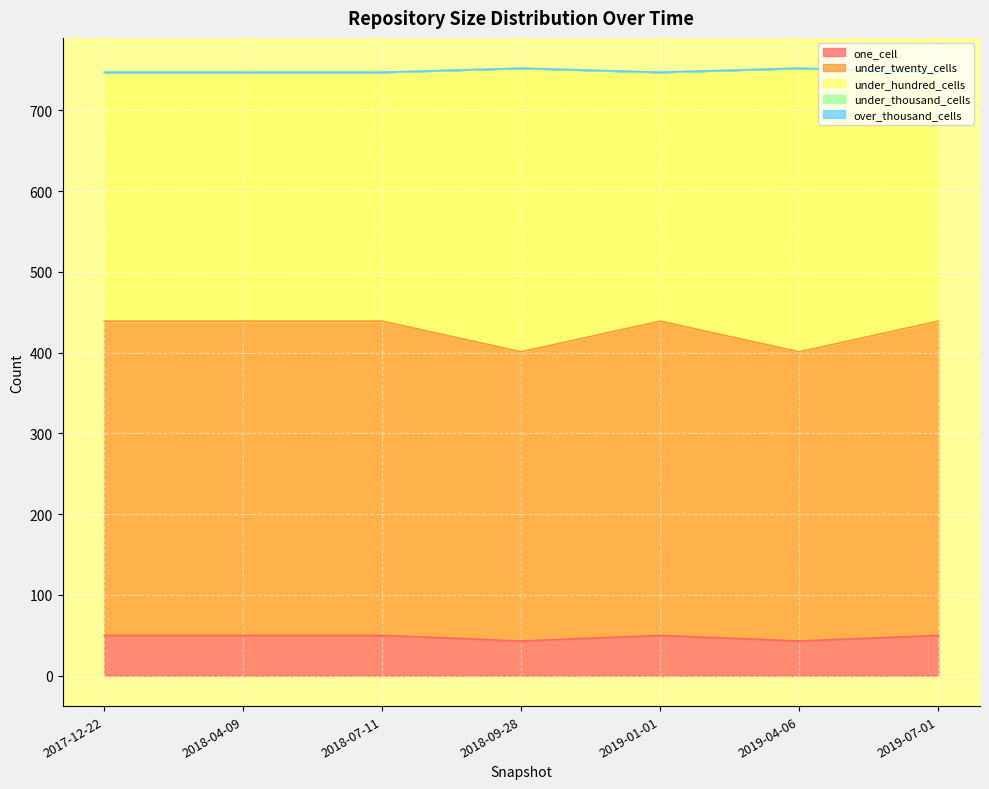

Which series has the widest spread of values?

under_twenty_cells